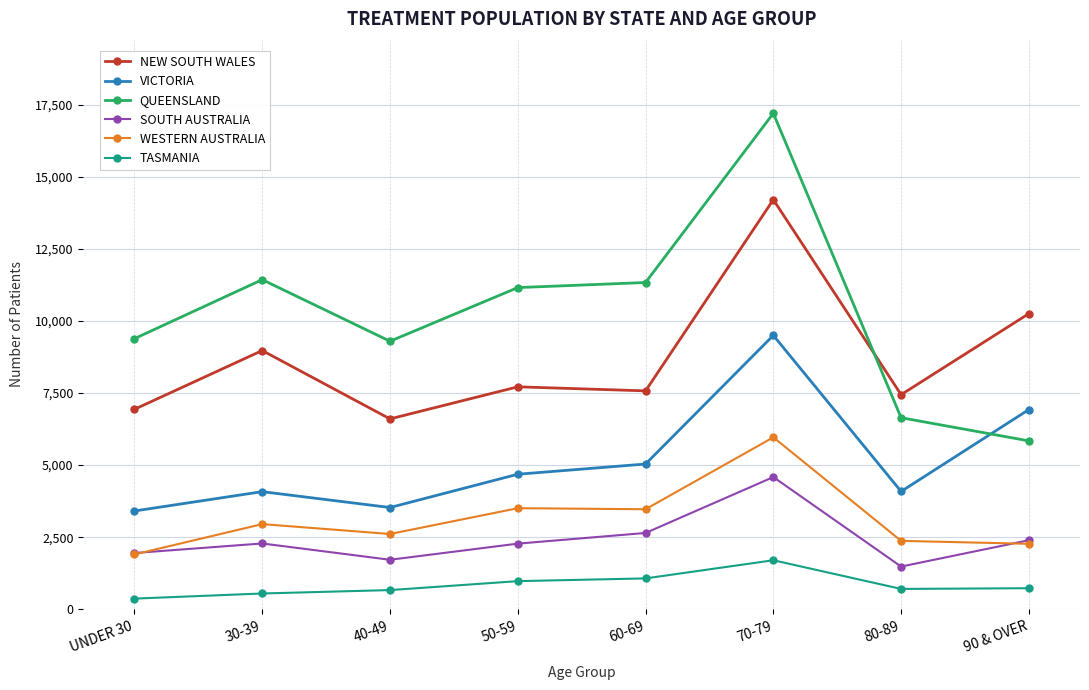

What position from the left is 70-79?

6